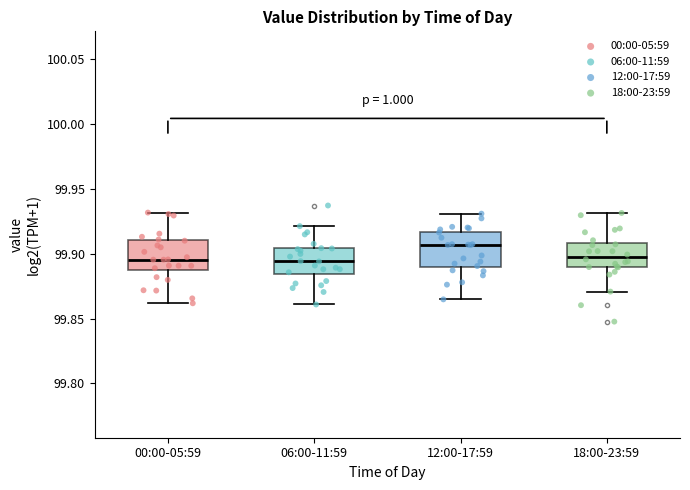

Reading left to right, read every box against the y-axis: the position of its median line, the range the box covers, and the ends of its whiskers. The values are not printed on the chart, so give them approximately, as read against the axis.

00:00-05:59: median 99.895, box 99.885 to 99.910, whiskers 99.860 to 99.930
06:00-11:59: median 99.895, box 99.885 to 99.905, whiskers 99.860 to 99.920
12:00-17:59: median 99.905, box 99.890 to 99.915, whiskers 99.865 to 99.930
18:00-23:59: median 99.895, box 99.890 to 99.910, whiskers 99.870 to 99.930